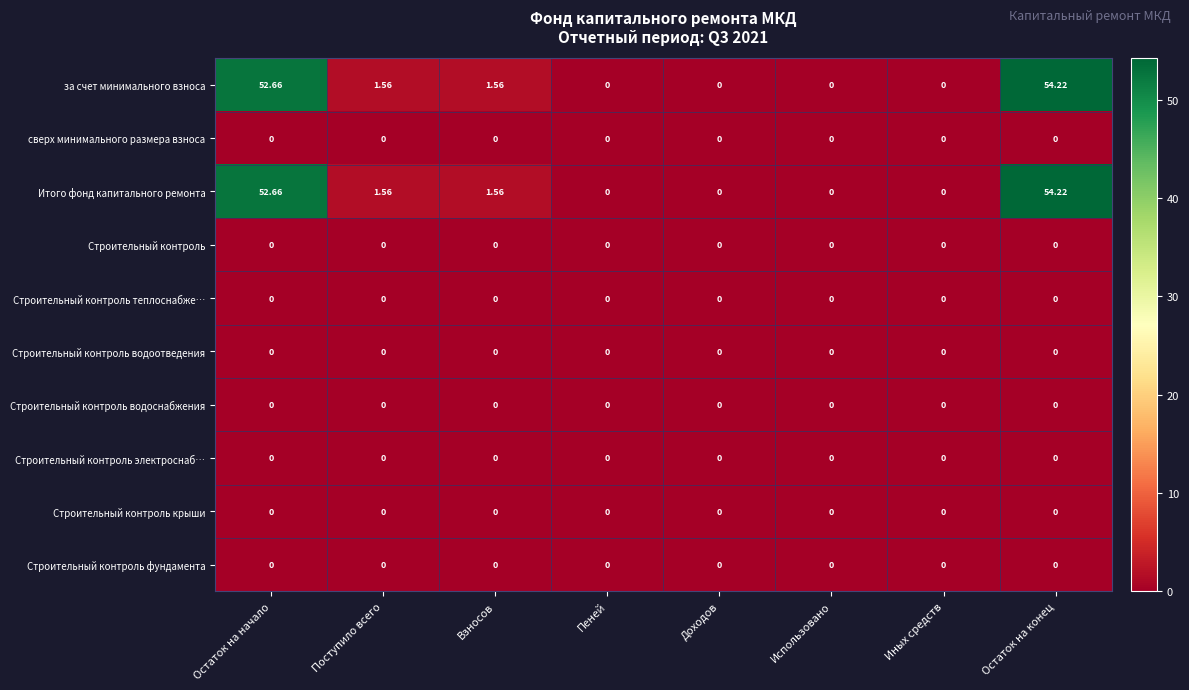

Which category has the highest value across all series?

Остаток на конец